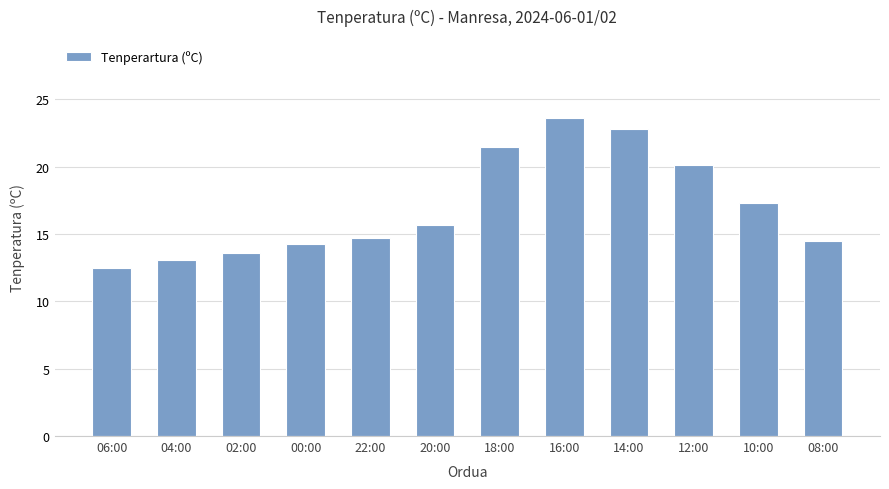

What is the label of the 12th bar from the left?

08:00